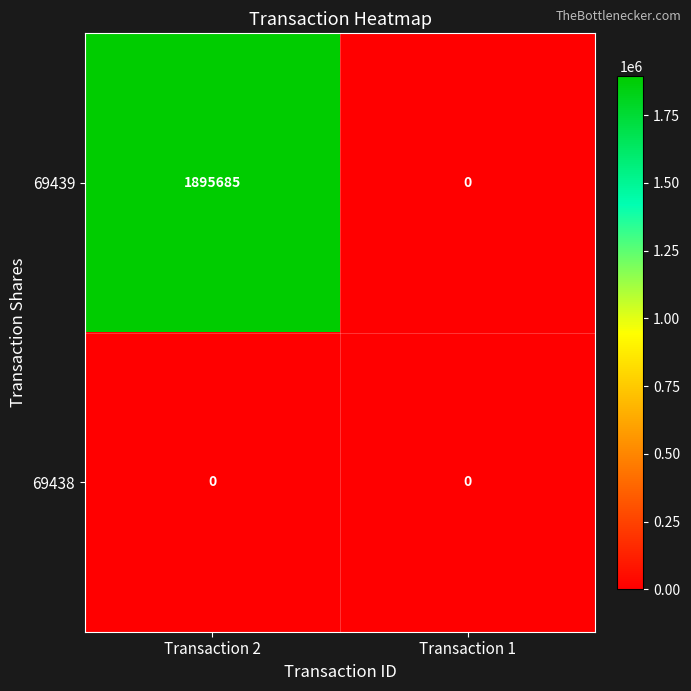

How many values in the 69439 series are below 1895685?

1